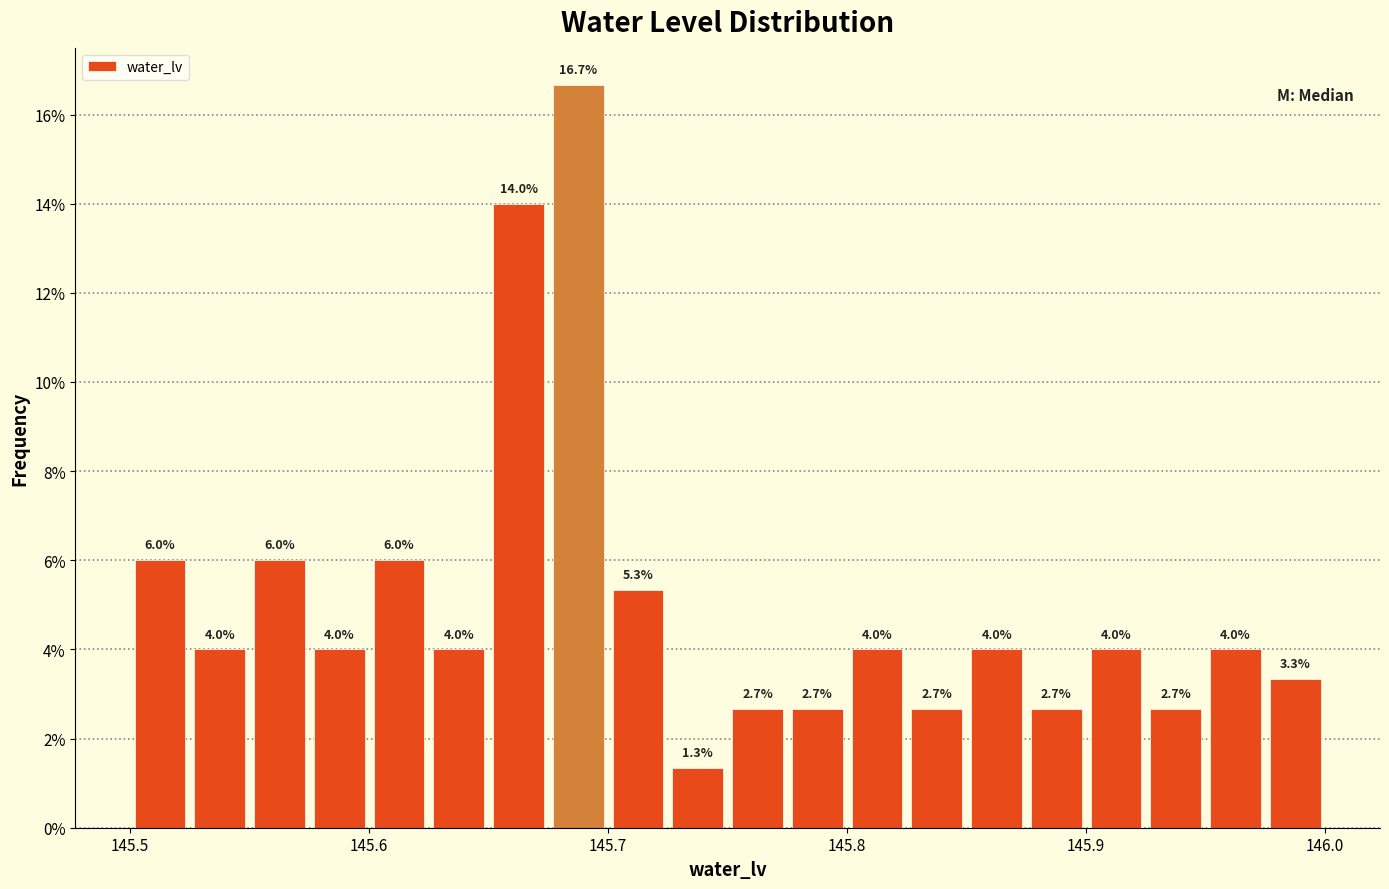

Read against the x-axis, roughly where is the centre of the tallest bar?

145.69